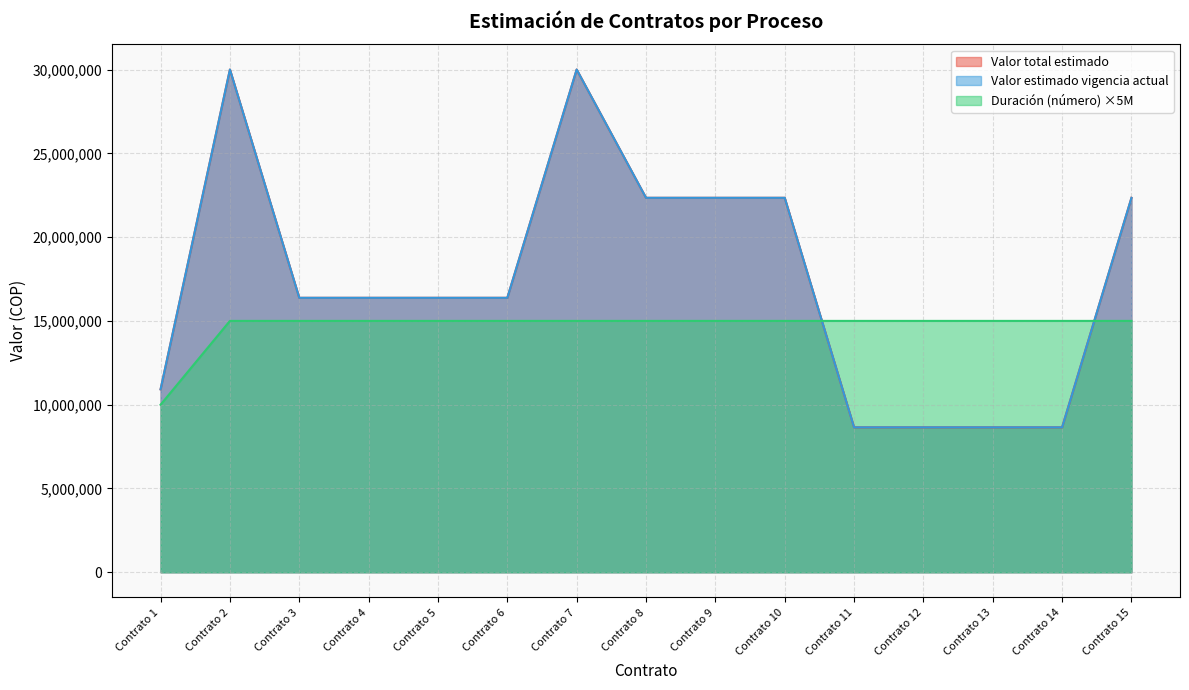

Reading right to left, list all the values displayed in this chart.

Valor total estimado: 22344000	8649000	8649000	8649000	8649000	22344000	22344000	22344000	30000000	16377000	16377000	16377000	16377000	30000000	10918000
Valor estimado vigencia actual: 22344000	8649000	8649000	8649000	8649000	22344000	22344000	22344000	30000000	16377000	16377000	16377000	16377000	30000000	10918000
Duración (número): 15000000	15000000	15000000	15000000	15000000	15000000	15000000	15000000	15000000	15000000	15000000	15000000	15000000	15000000	10000000